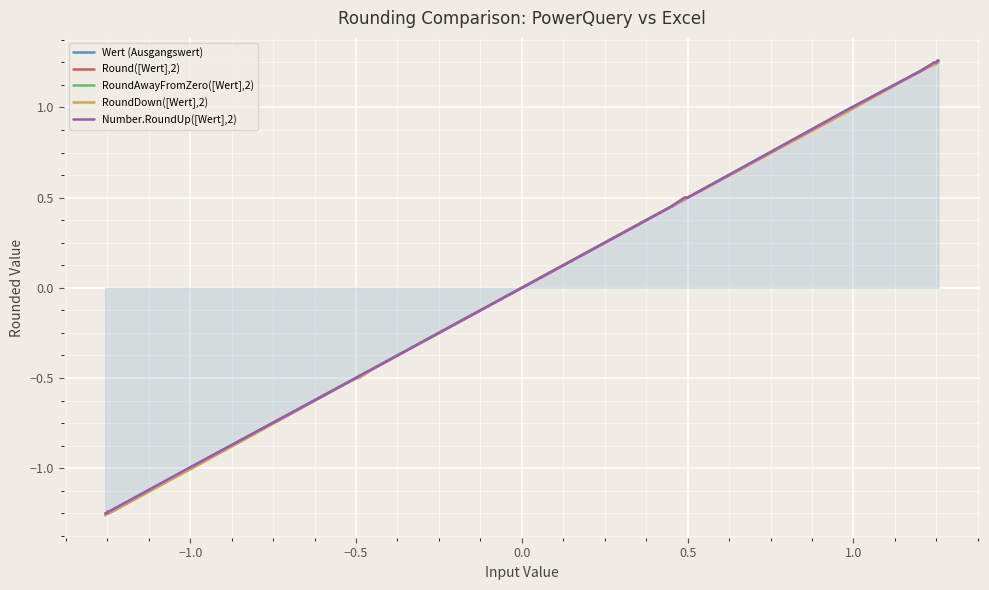

How many lines are shown in the chart?

5